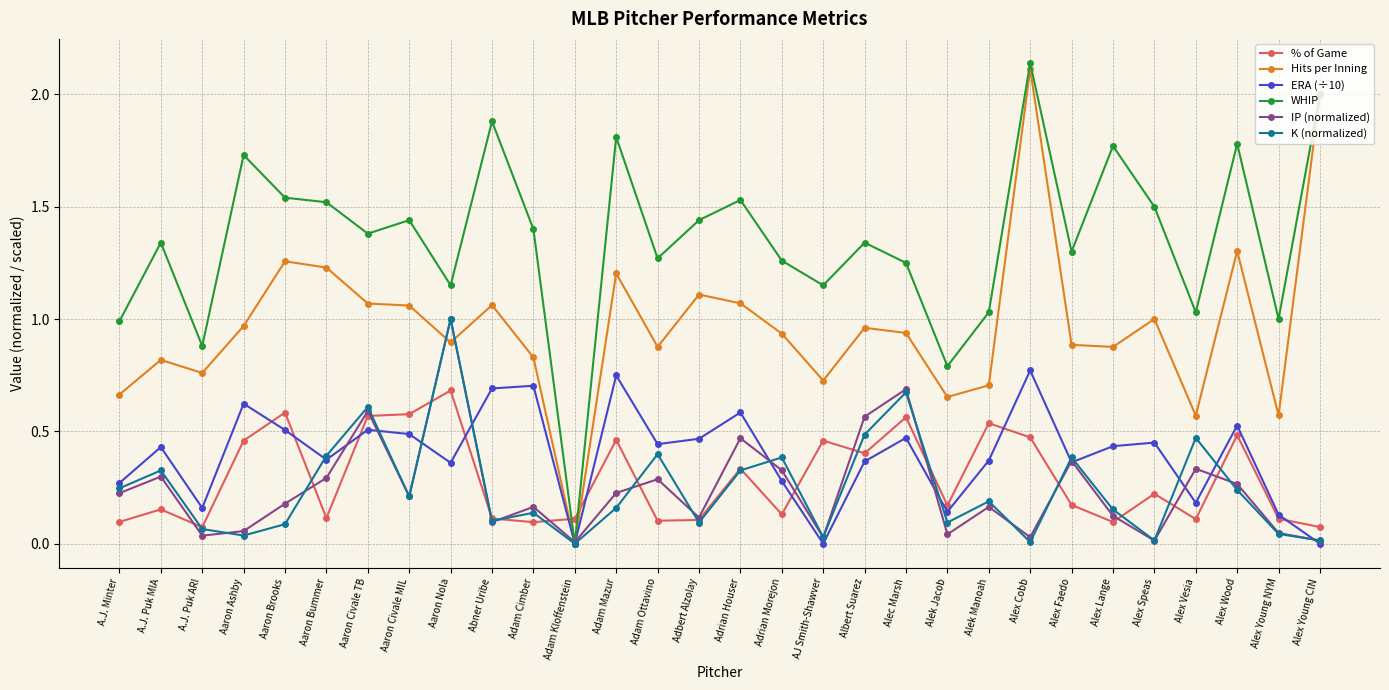

Which label corresponds to the largest value in the chart?

Alex Cobb